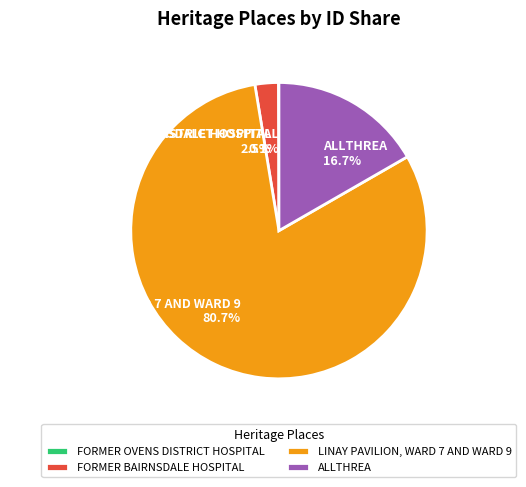

Which slice is the largest?

LINAY PAVILION, WARD 7 AND WARD 9